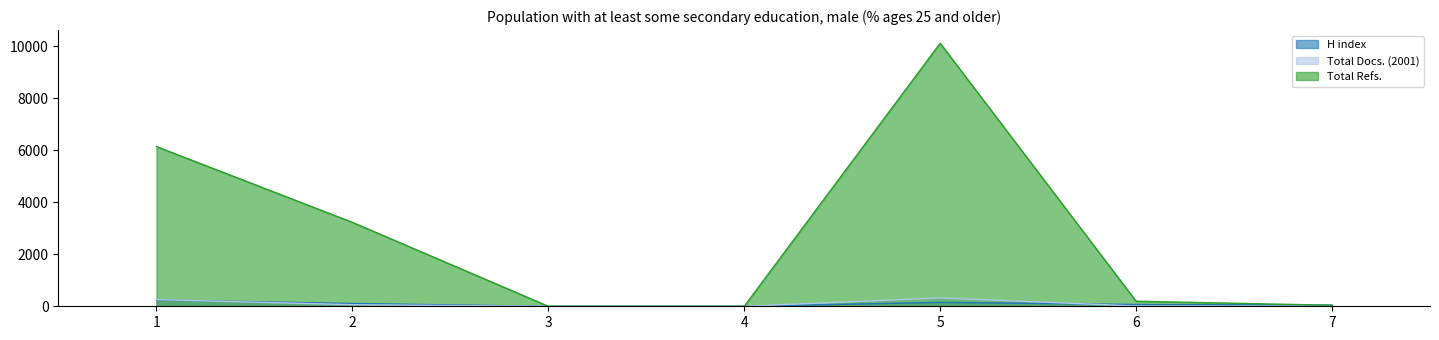

True or false: Total Refs. and Total Docs. (2001) cross at least once.

False